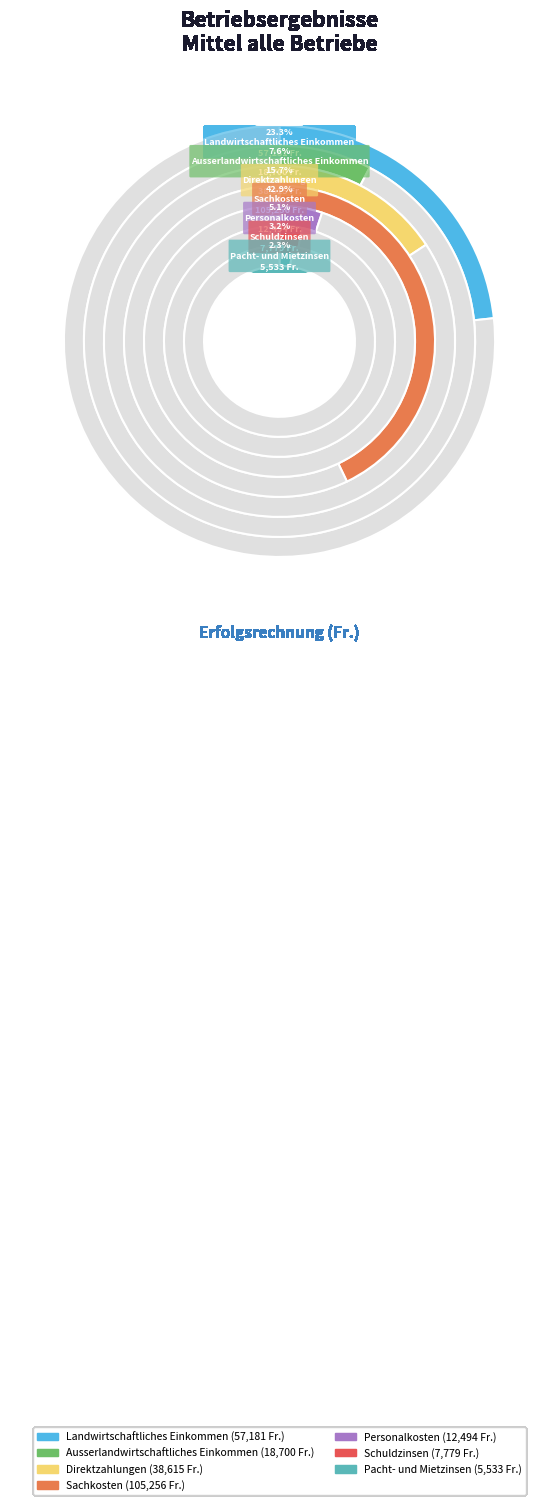

To the nearest percent, what portion does Landwirtschaftliches Einkommen represent?

23%